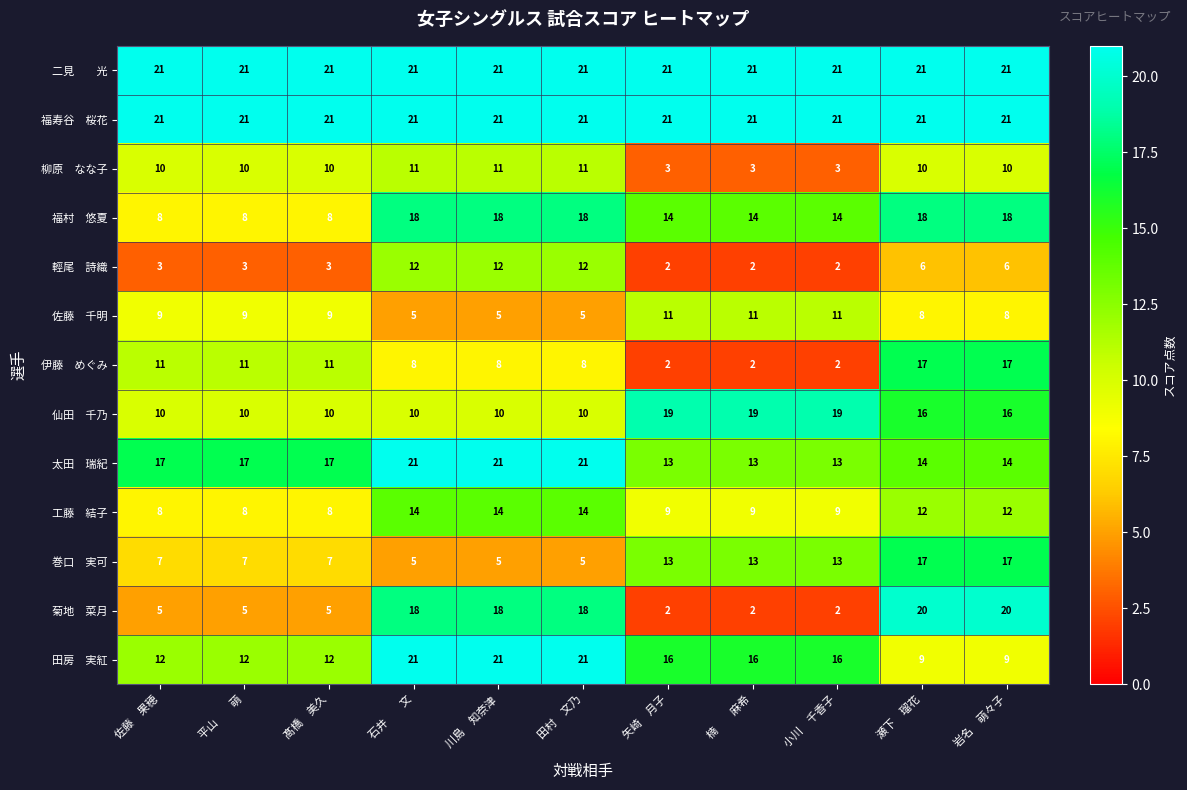

What is the maximum value shown in the chart?

21